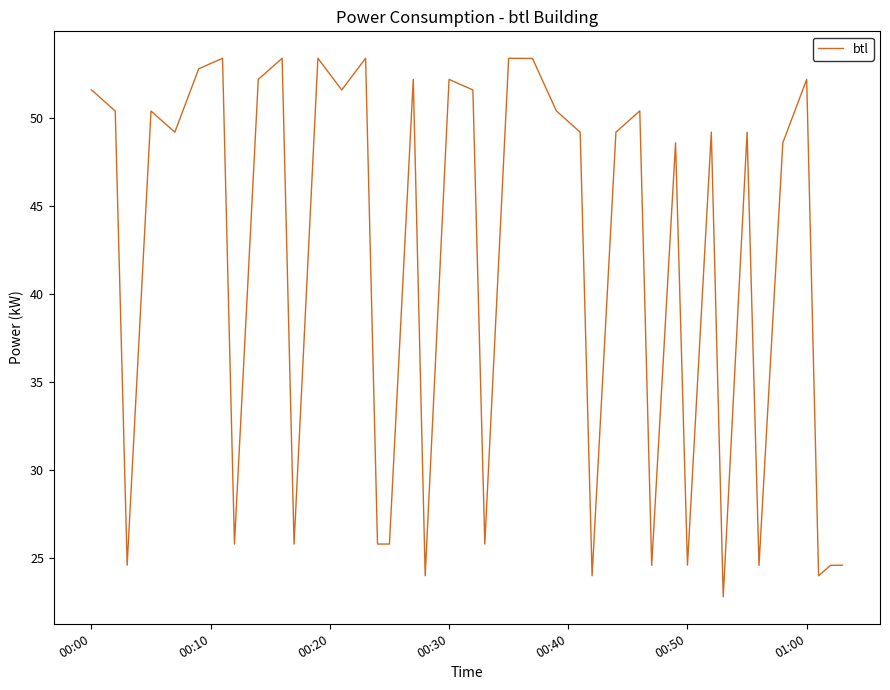

What is the difference between the maximum and minimum values?

30.6